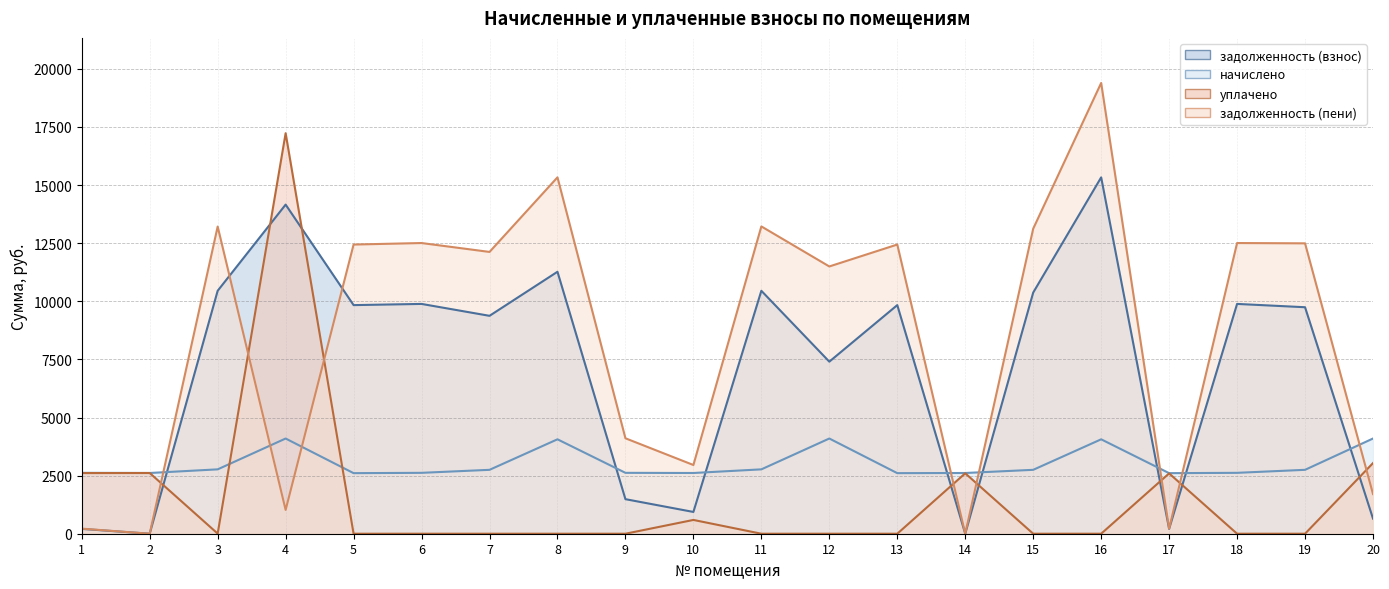

True or false: начислено and задолженность (взнос) intersect in this chart.

True